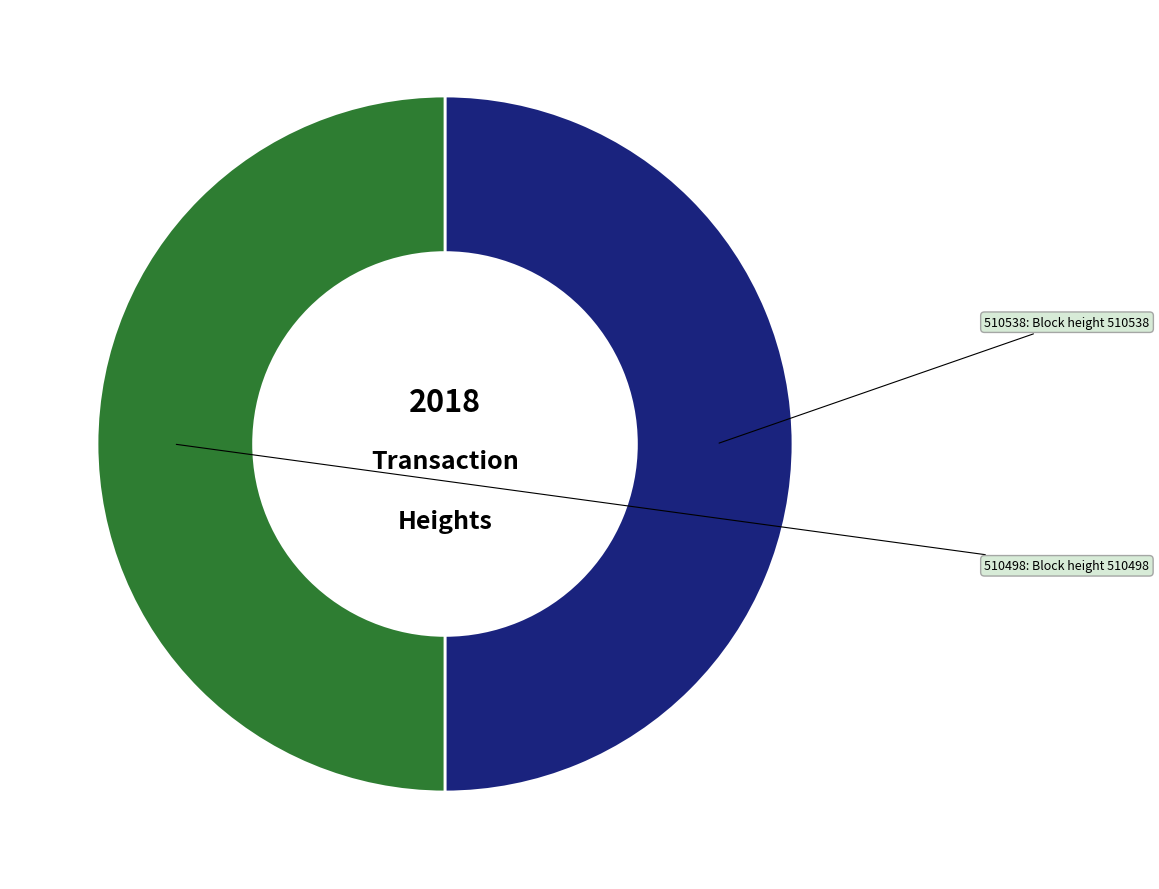

Rank the categories by value from highest to lowest.

510538, 510498